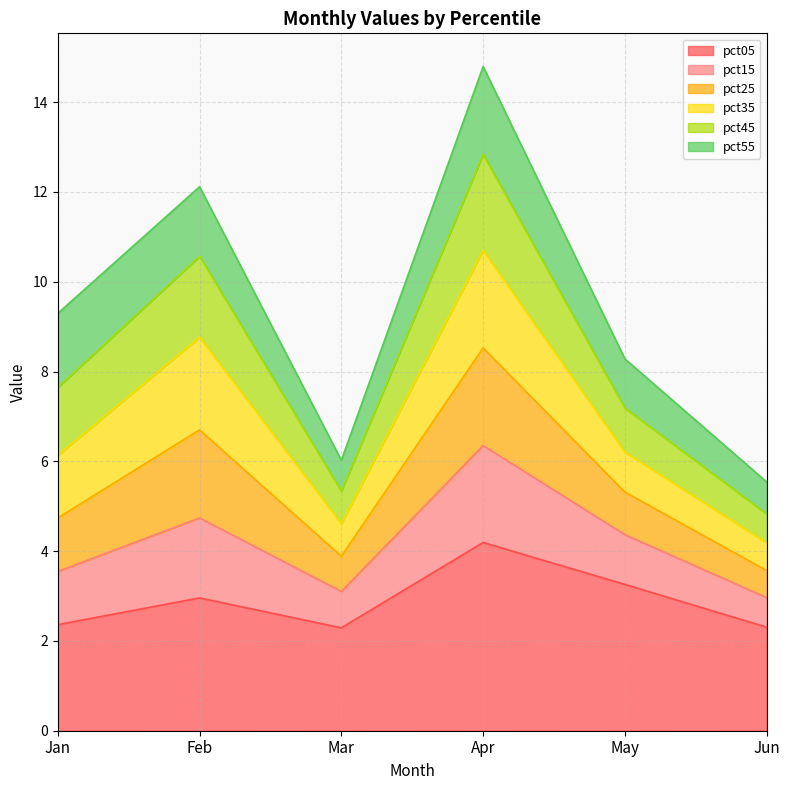

The value of pct05 at Jan is 2.4. True or false?

True